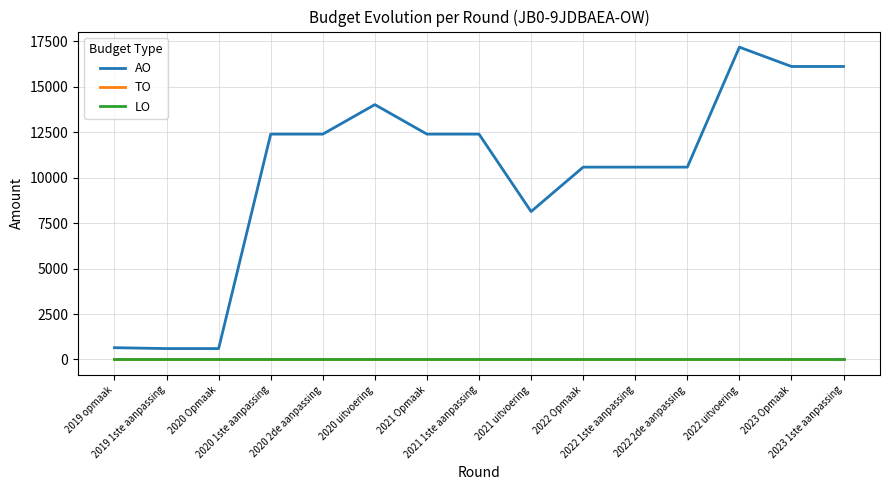

Is this an area chart (filled region under the line)?

No